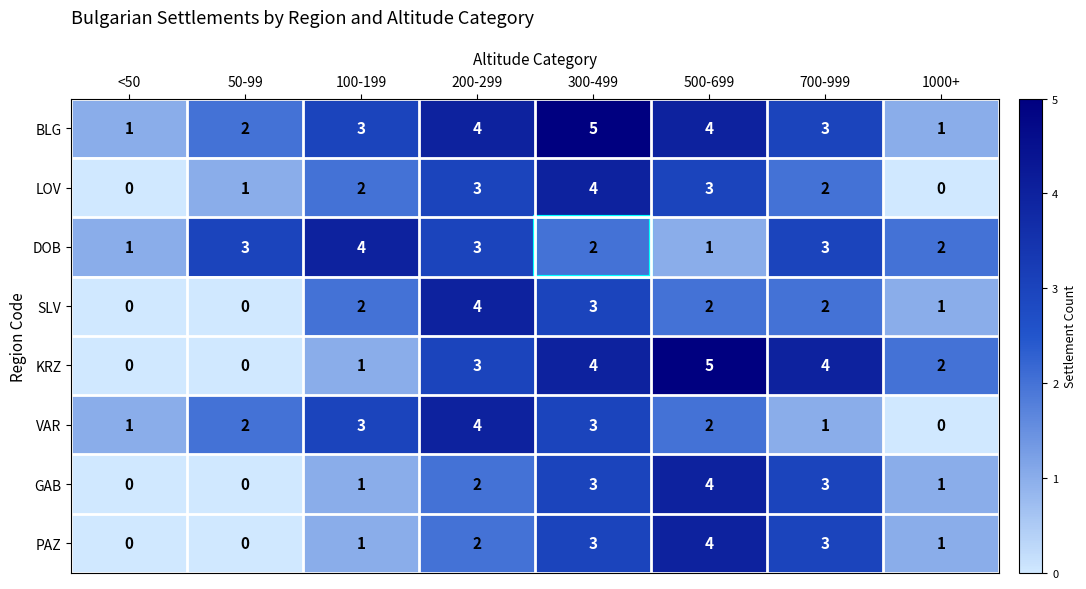

What is the spread (max minus min) of values at 500-699?

4